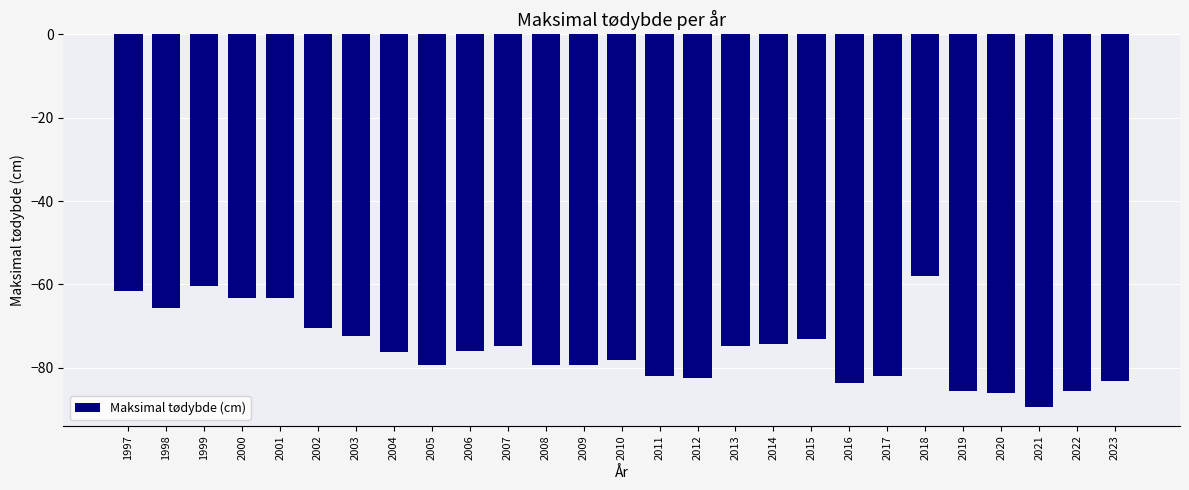

Between 2003 and 2006, which is larger?

2003